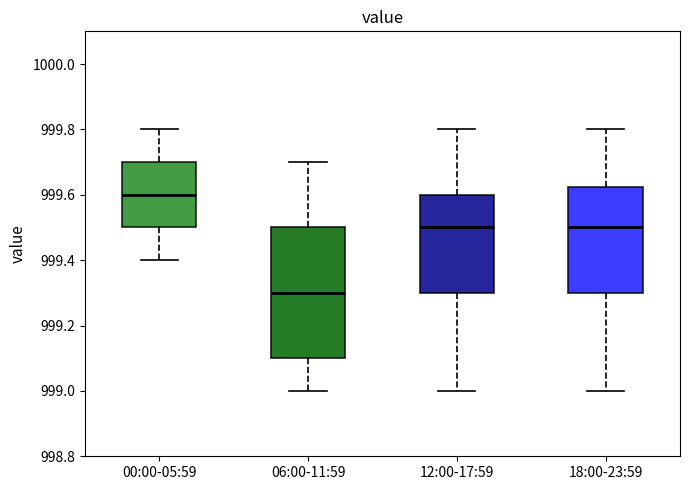

Which box's median line is the highest?

00:00-05:59